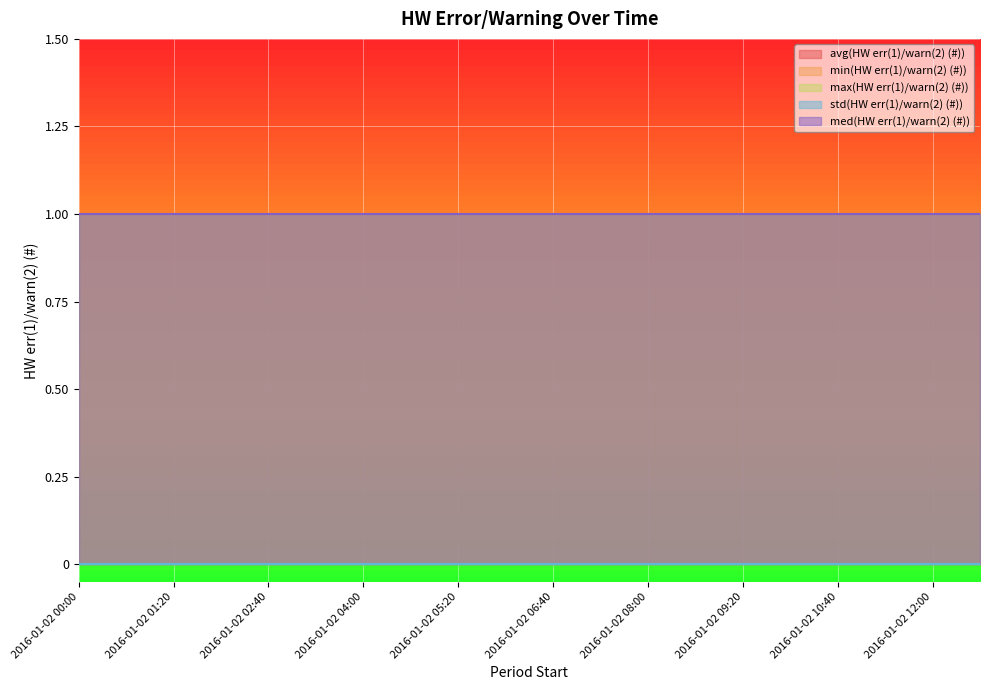

Rank the categories by max(HW err(1)/warn(2) (#)) value from lowest to highest.

2016-01-02 00:00, 2016-01-02 00:40, 2016-01-02 01:20, 2016-01-02 02:00, 2016-01-02 02:40, 2016-01-02 03:20, 2016-01-02 04:00, 2016-01-02 04:40, 2016-01-02 05:20, 2016-01-02 06:00, 2016-01-02 06:40, 2016-01-02 07:20, 2016-01-02 08:00, 2016-01-02 08:40, 2016-01-02 09:20, 2016-01-02 10:00, 2016-01-02 10:40, 2016-01-02 11:20, 2016-01-02 12:00, 2016-01-02 12:40